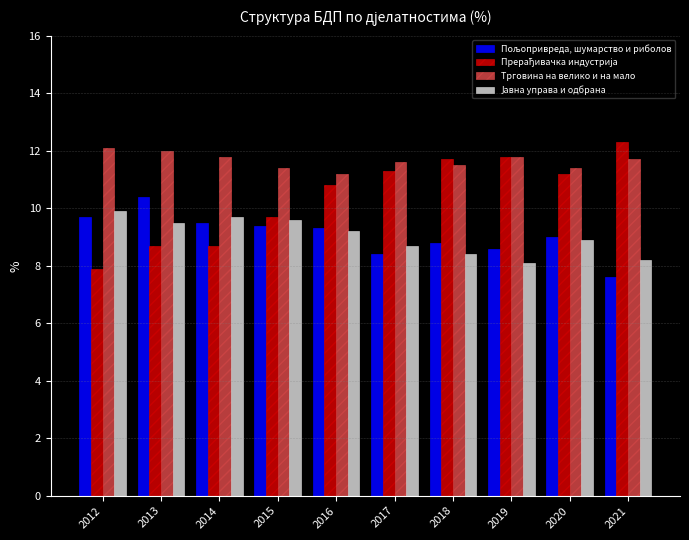

What is the sum of all Трговина на велико и на мало values?

116.5